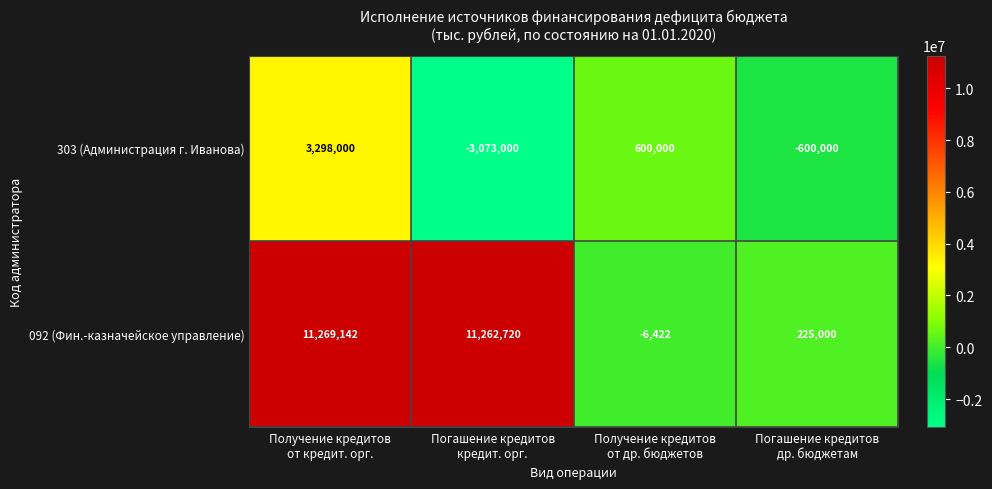

What is the difference between the maximum and second lowest values in the 303 (Администрация г. Иванова) series?

3898000